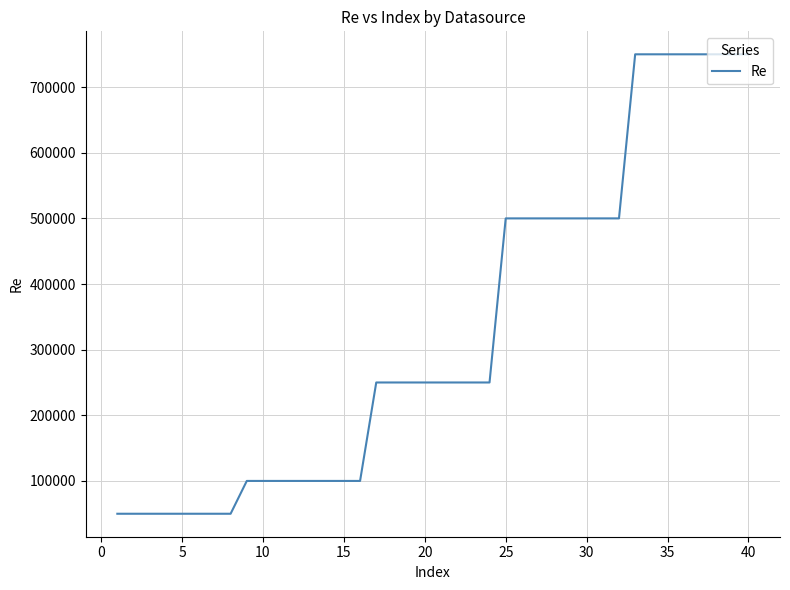

What is the greatest value displayed?

750000